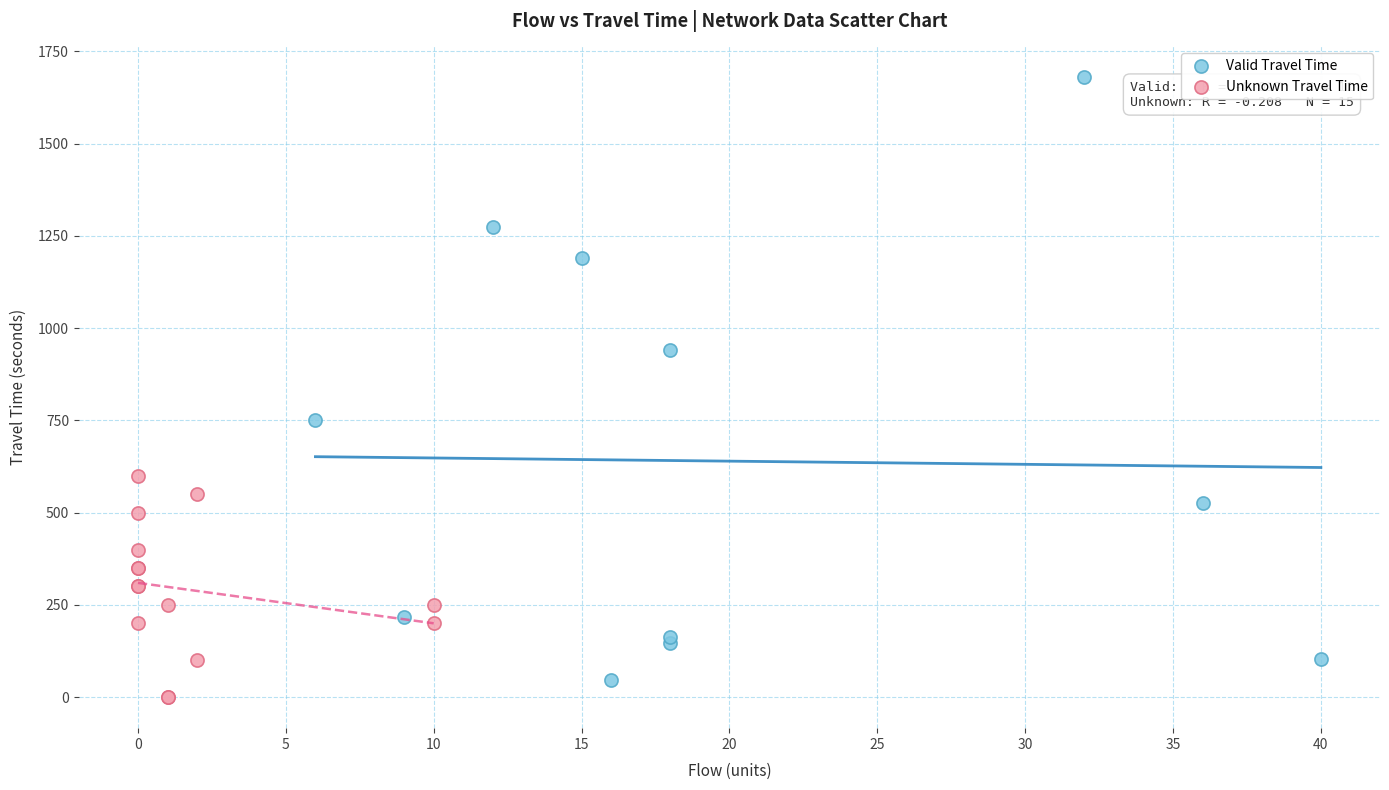

Which series reaches the maximum Y coordinate?

Valid Travel Time